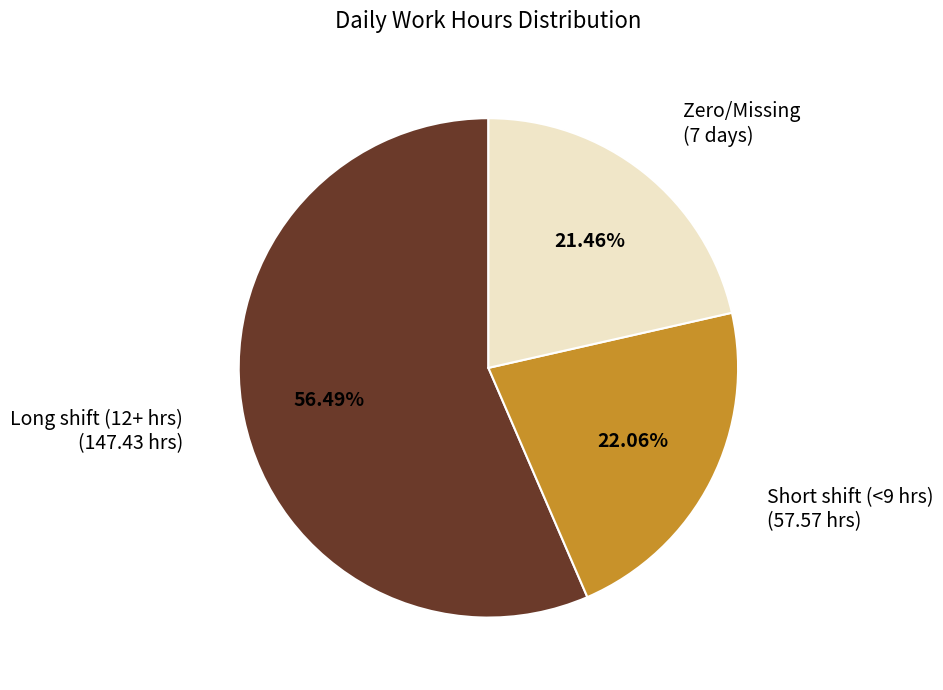

Approximately how many times larger is the value at Long shift (12+ hrs) compared to Short shift (<9 hrs)?

2.6